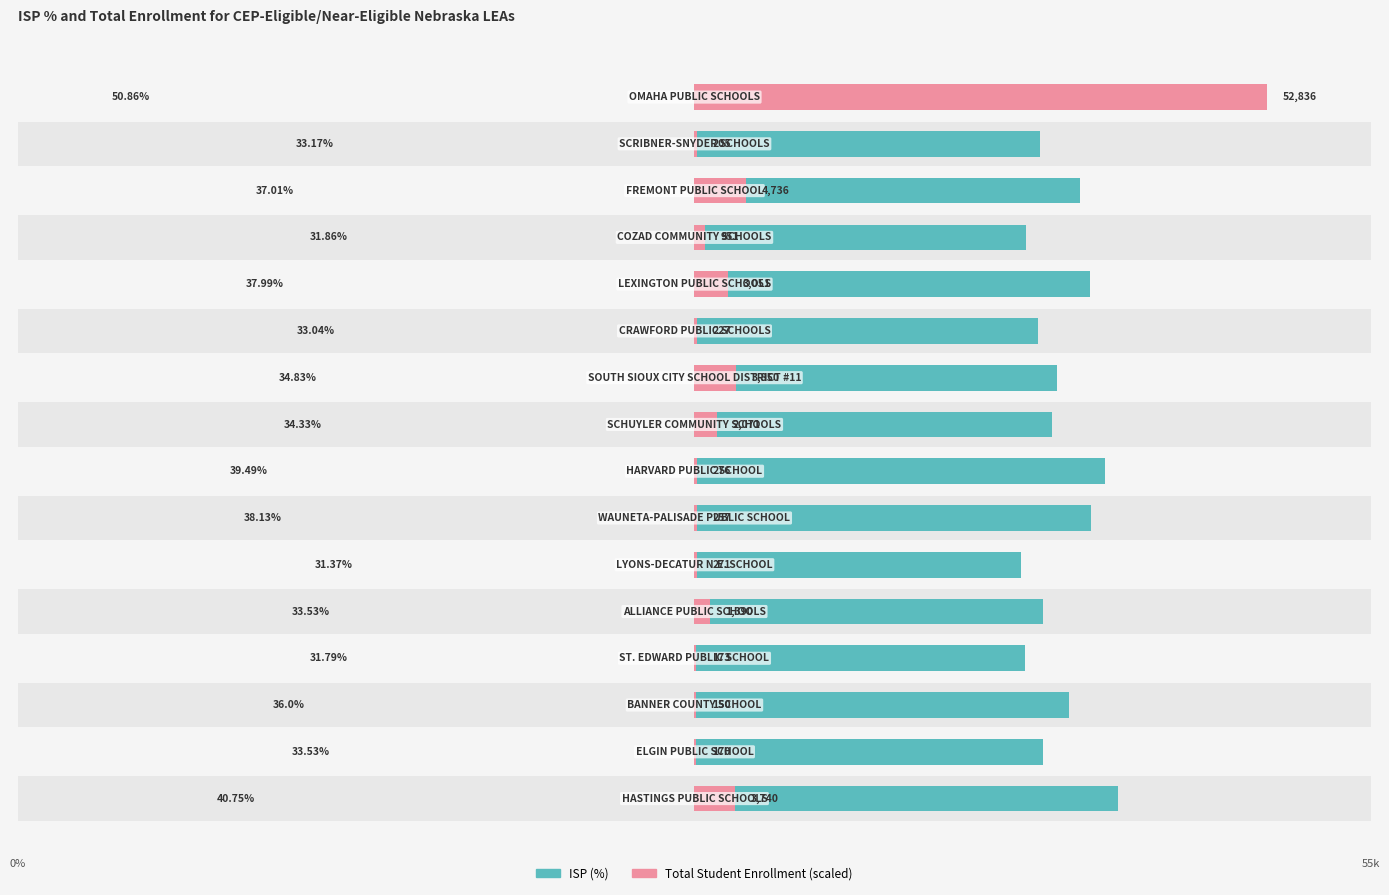

What is the difference between the Total Student Enrollment (scaled) values at 7 and 3?

0.1